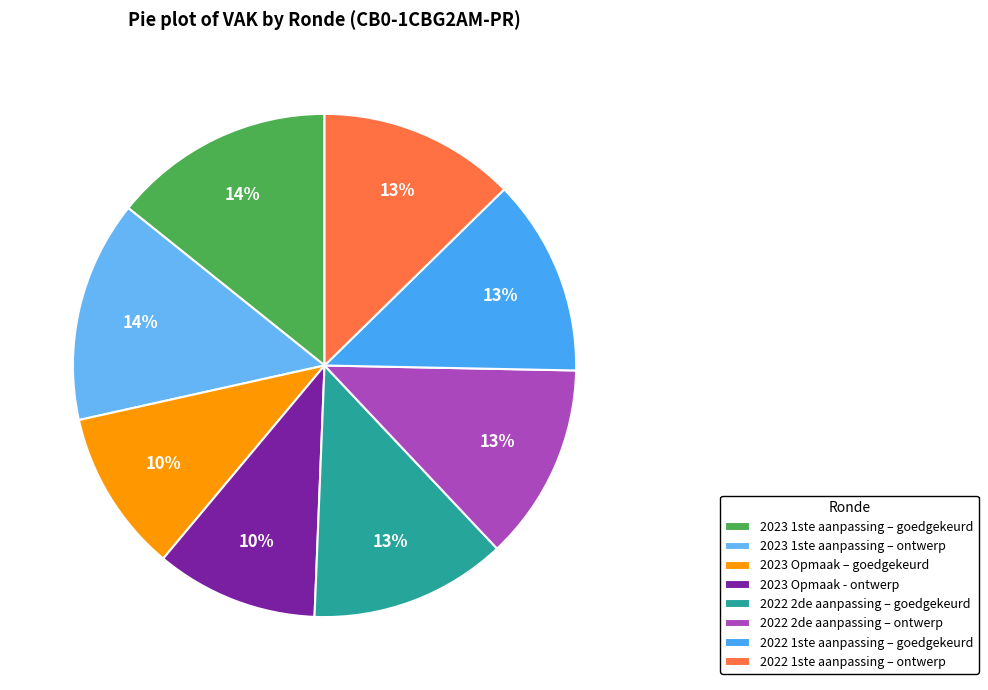

To the nearest percent, what is the difference between the largest and smallest slice percentages?

4%